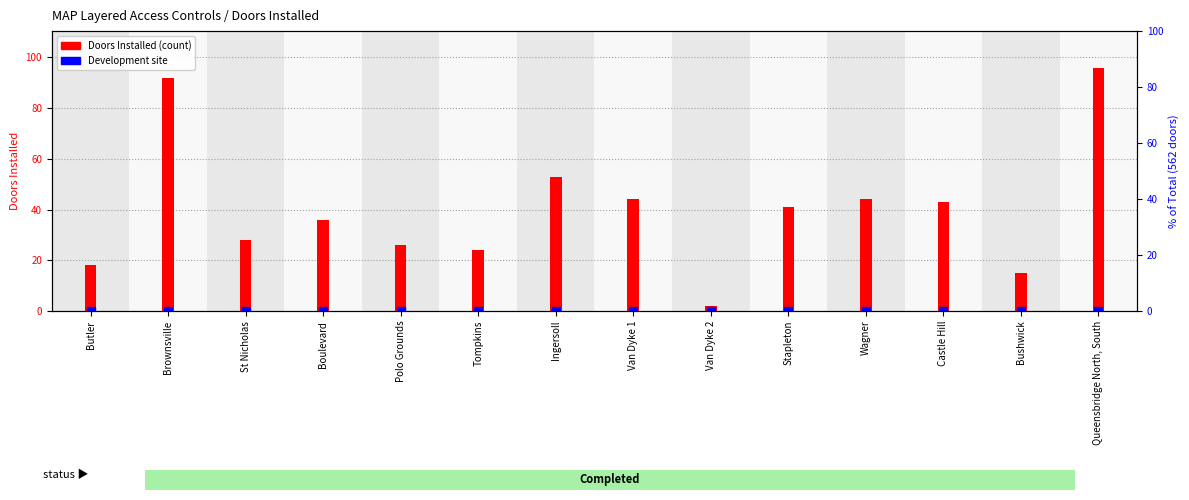

At how many categories does at least one series exceed 37?

7